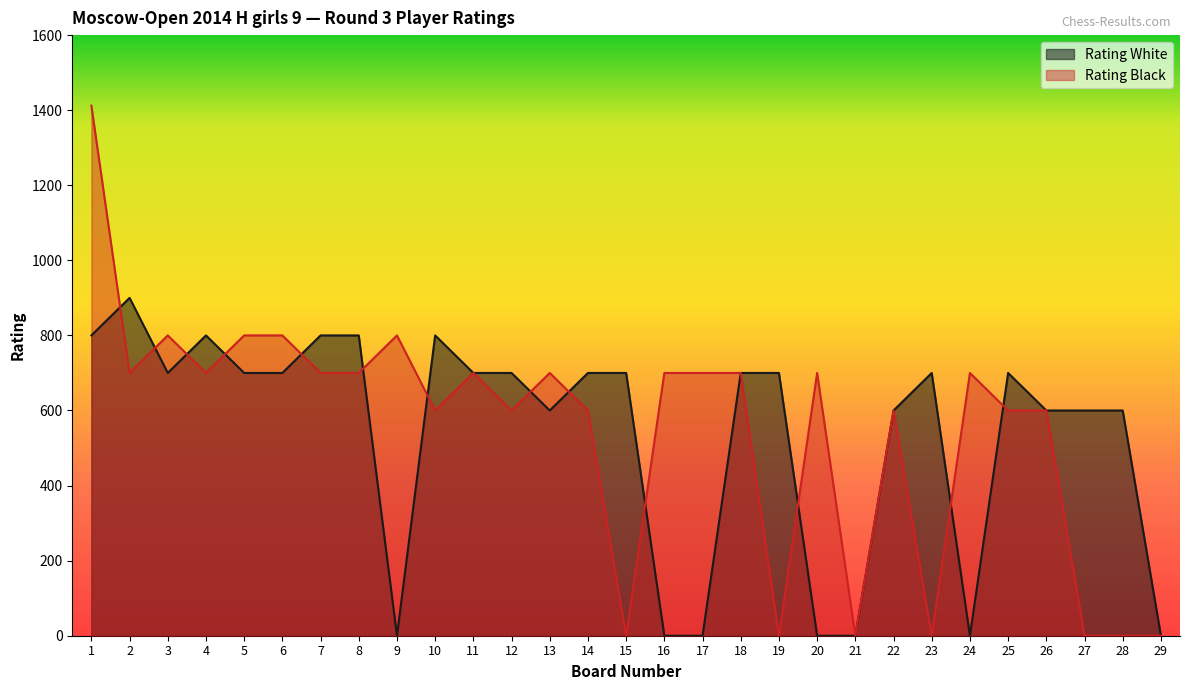

Rank the series by their maximum value, from highest to lowest.

Rating Black, Rating White